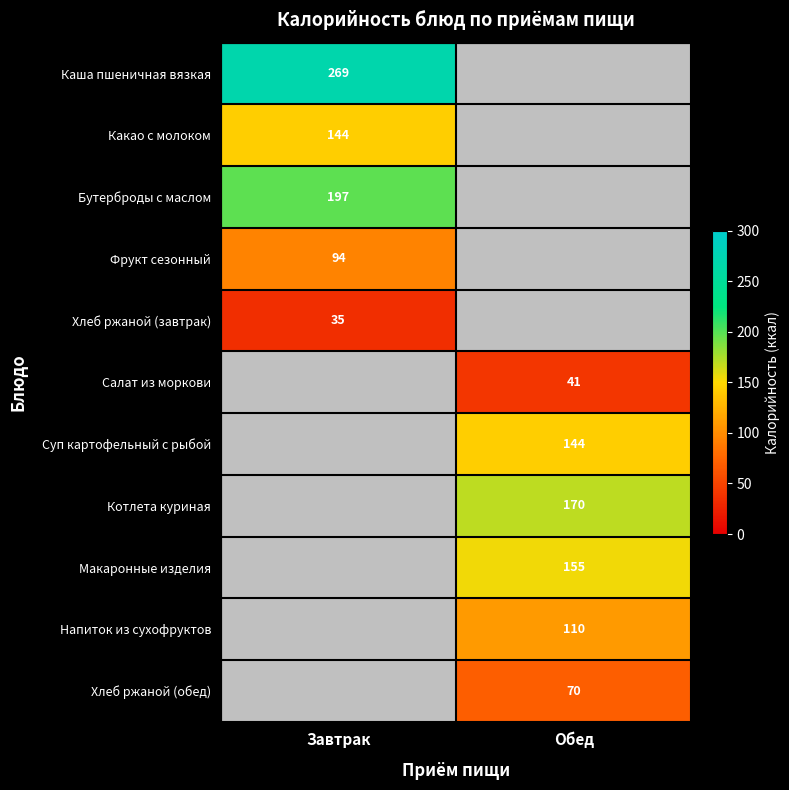

True or false: Каша пшеничная вязкая has a value of 269.0 at Завтрак.

True